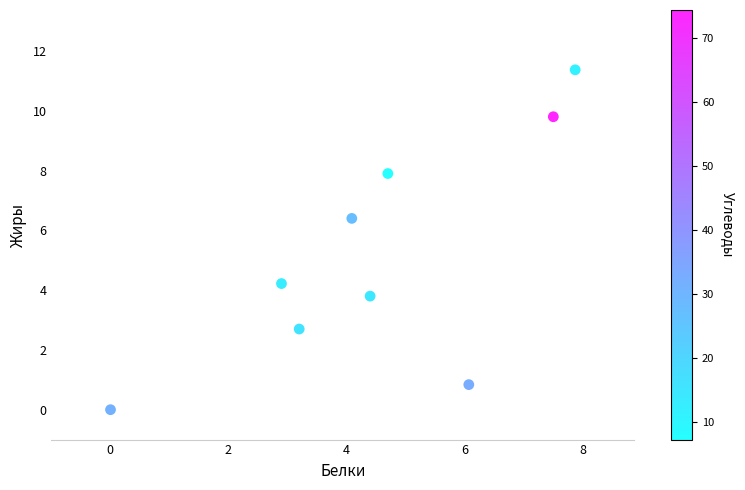

What Y value in the scatter plot is closest to 5?

4.2